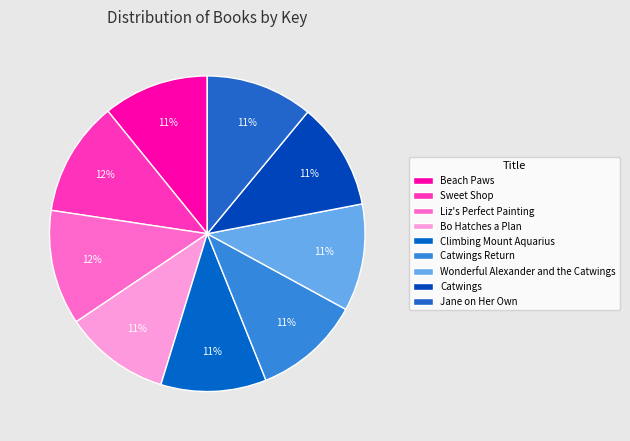

To the nearest percent, what portion does Wonderful Alexander and the Catwings represent?

11%